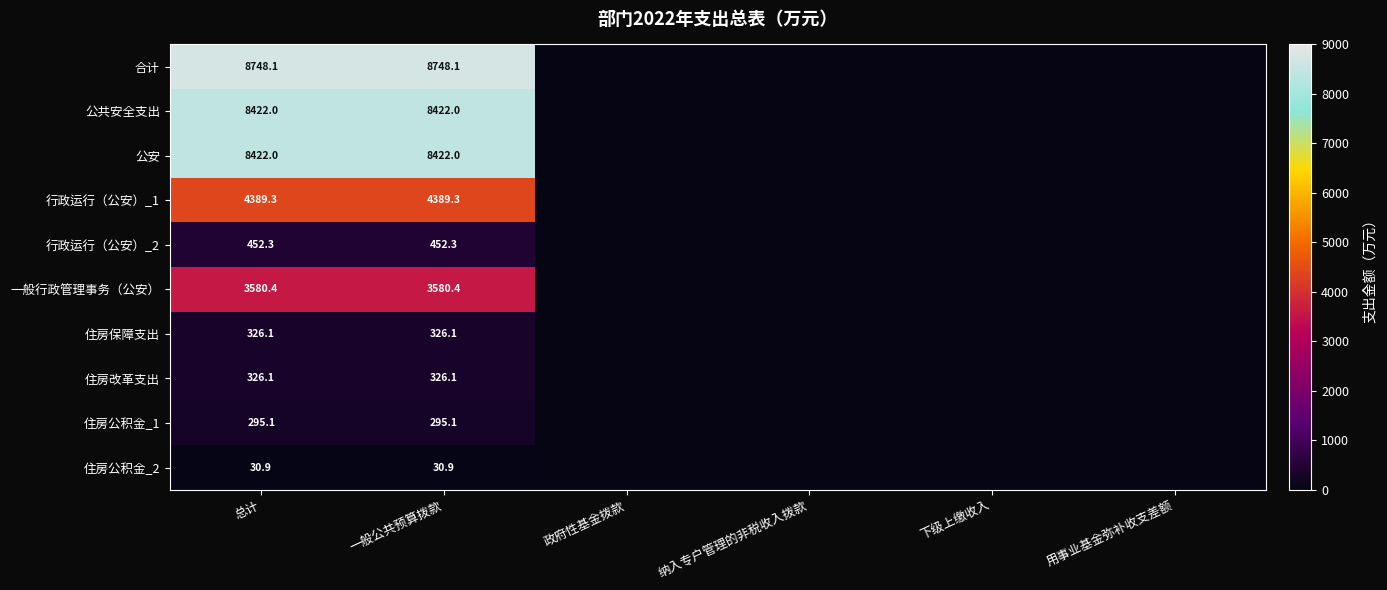

The value of 住房改革支出 at 总计 is 437.0. True or false?

False